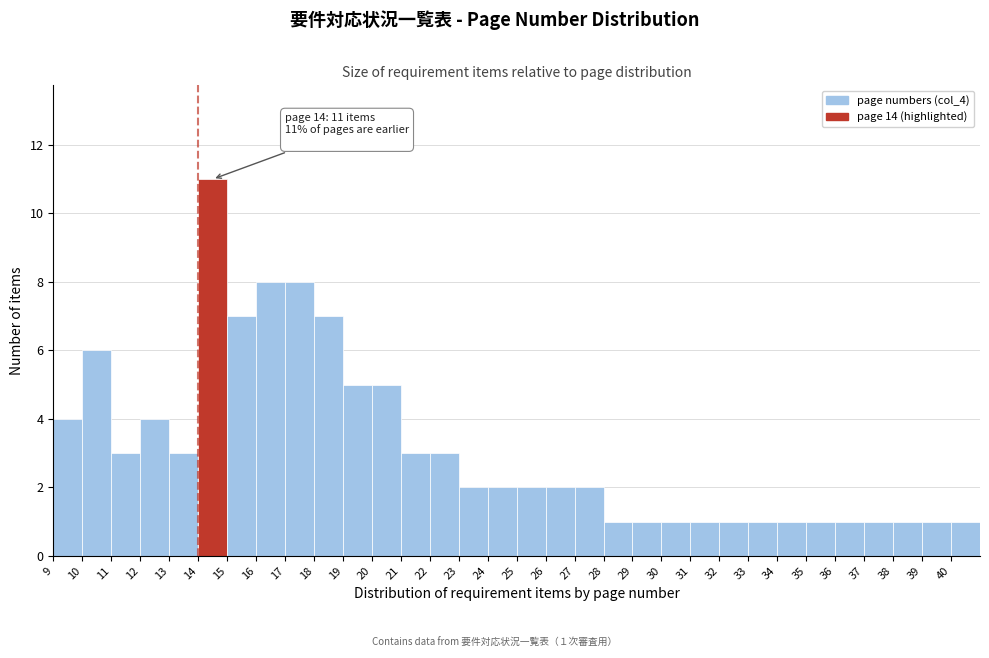

Over which range of the x-axis is the bar tallest?

14 to 15